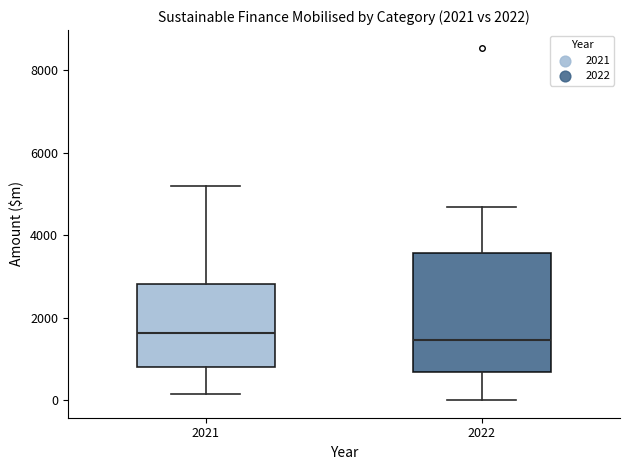

Which box is the tallest, from its lower edge to its upper edge?

2022